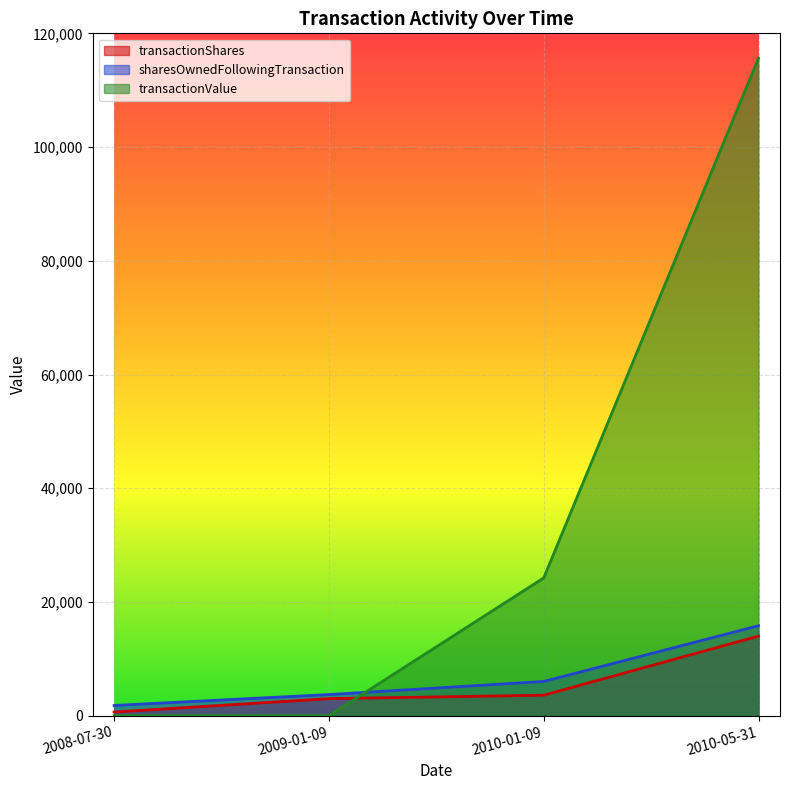

Where does the transactionShares series first go above 3600?

2010-05-31